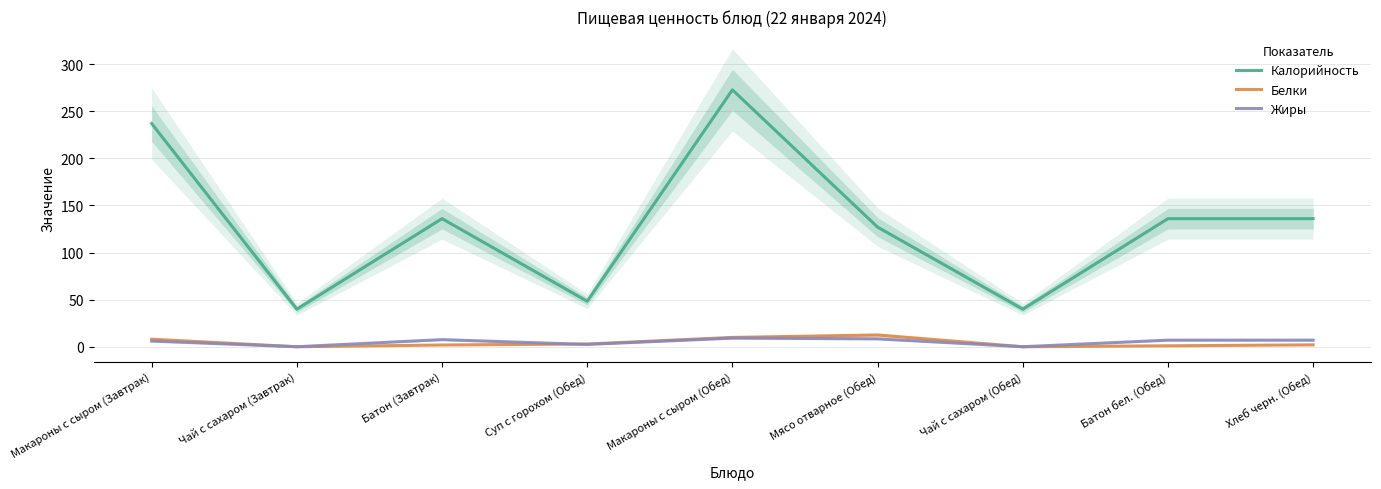

What is the average value of the Калорийность series?

130.3